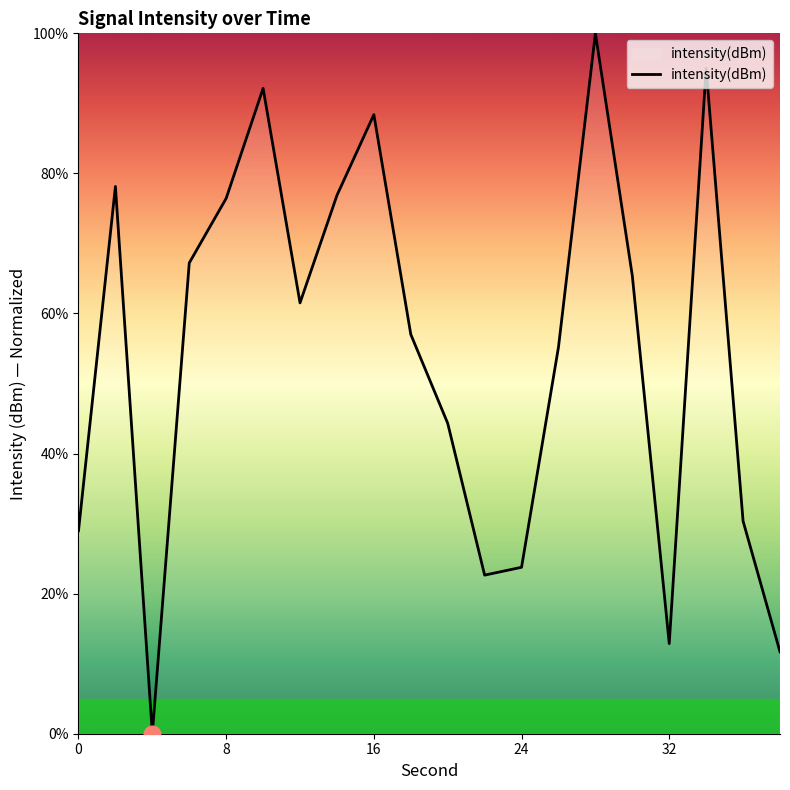

What is the difference between the maximum and minimum values?

100.0